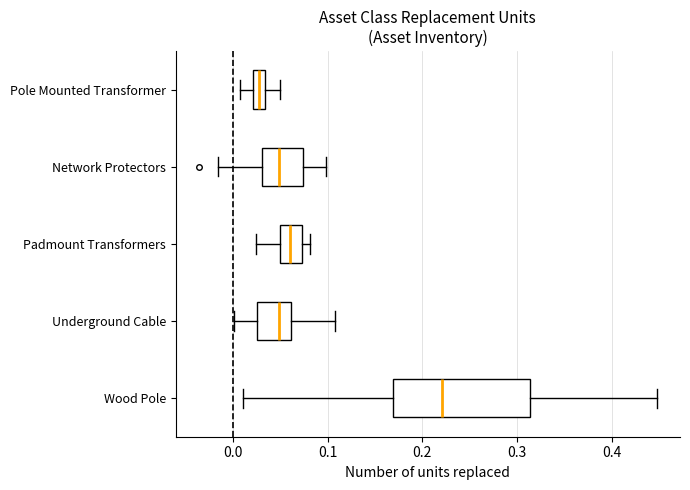

Which box's median line is the furthest to the right?

Wood Pole